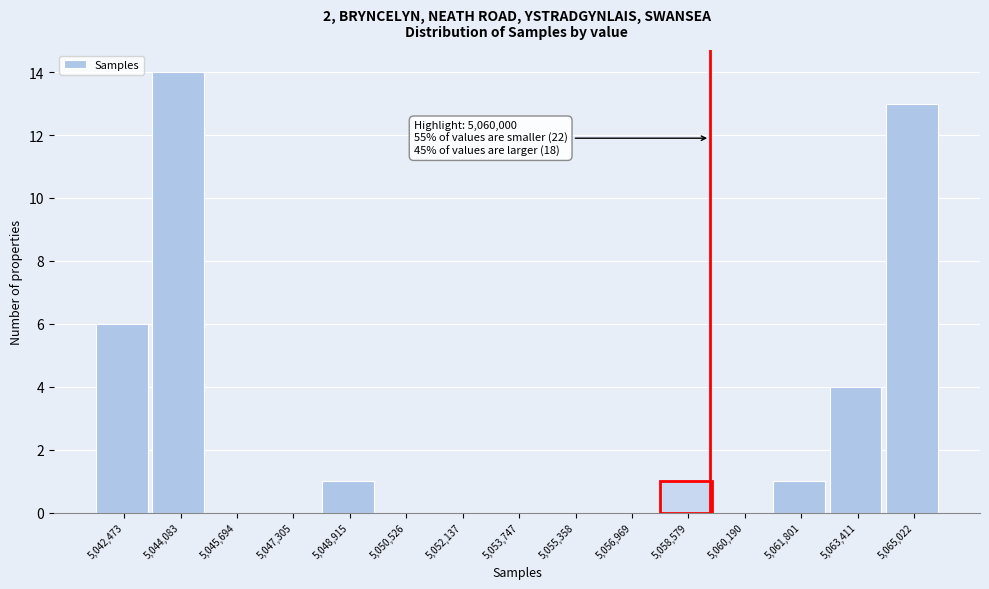

Reading left to right, extract all data points from this chart.

5,042,473=6	5,044,083=14	5,045,694=0	5,047,305=0	5,048,915=1	5,050,526=0	5,052,137=0	5,053,747=0	5,055,358=0	5,056,969=0	5,058,579=1	5,060,190=0	5,061,801=1	5,063,411=4	5,065,022=13